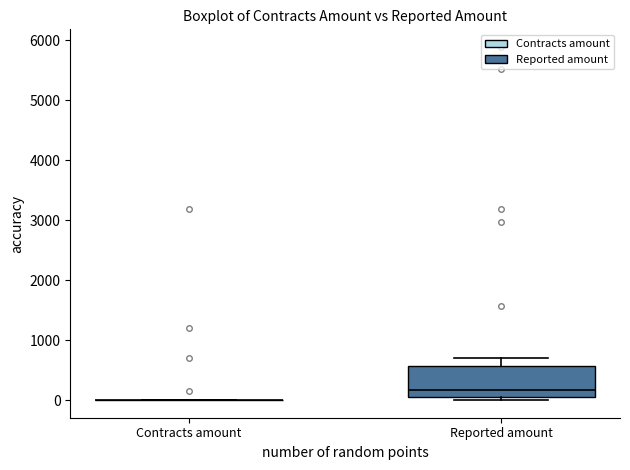

Reading left to right, read every box against the y-axis: the position of its median line, the range the box covers, and the ends of its whiskers. The values are not printed on the chart, so give them approximately, as read against the axis.

Contracts amount: box collapsed to a line at 0, whiskers 0 to 0
Reported amount: median 200, box 100 to 600, whiskers 0 to 700